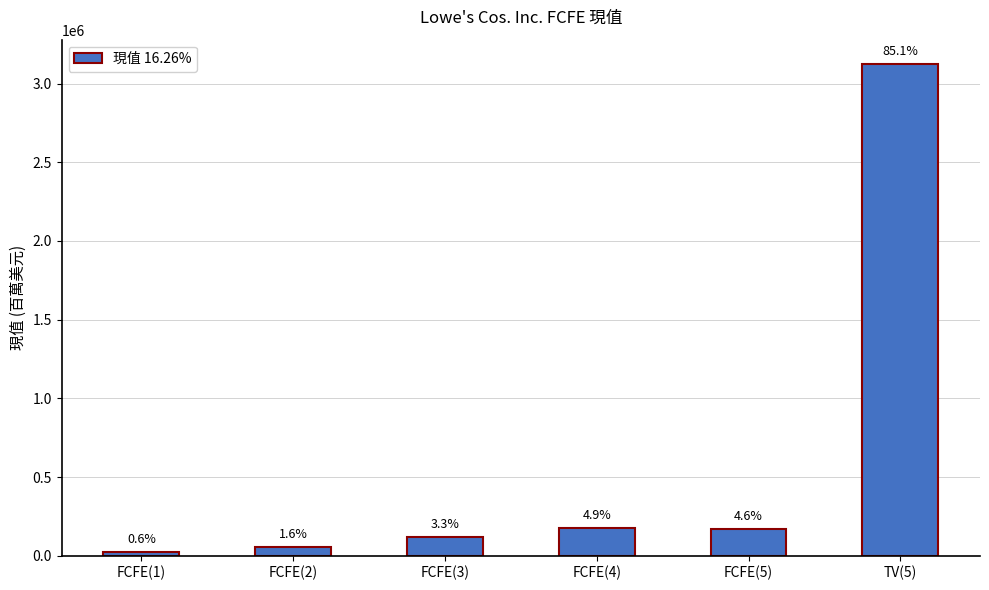

Is it true that the value at FCFE(3) is 158038?

False